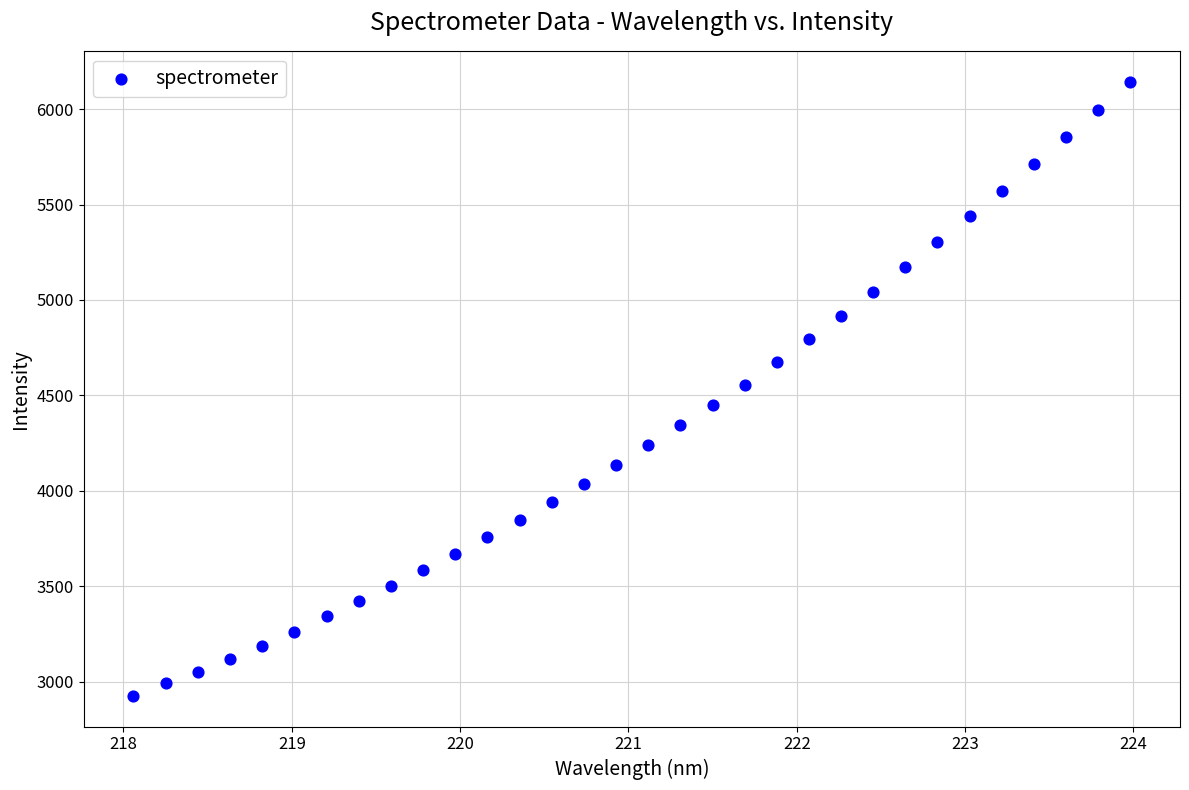

What is the range of X values (max minus min)?

5.9